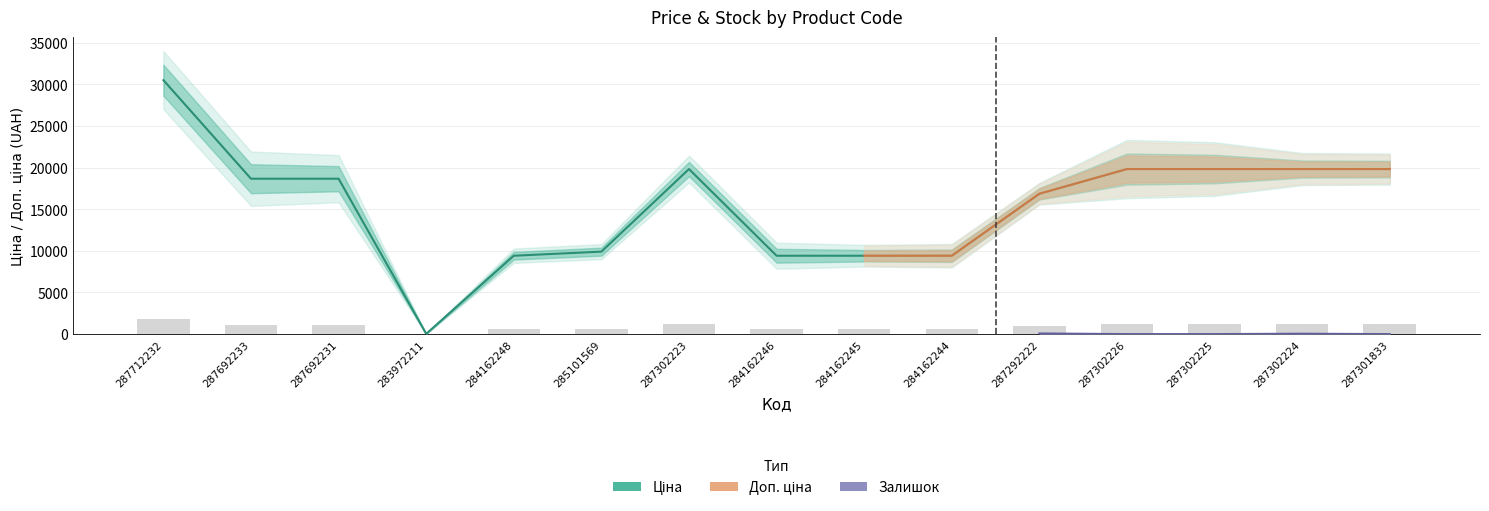

Which category has the highest value across all series?

287712232